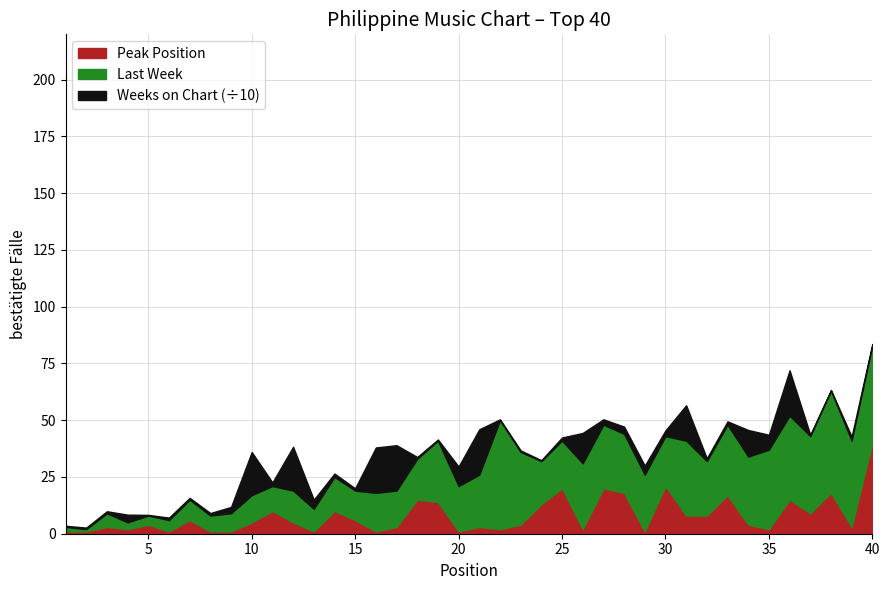

What is the difference between the maximum and minimum values in the Weeks on Chart series?

197